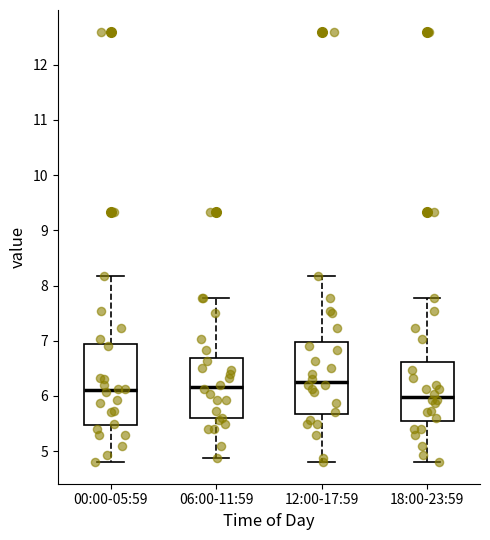

Where does the upper whisker of the box for 12:00-17:59 end on the y-axis? The values are not printed on the chart, so give them approximately, as read against the axis.

8.2